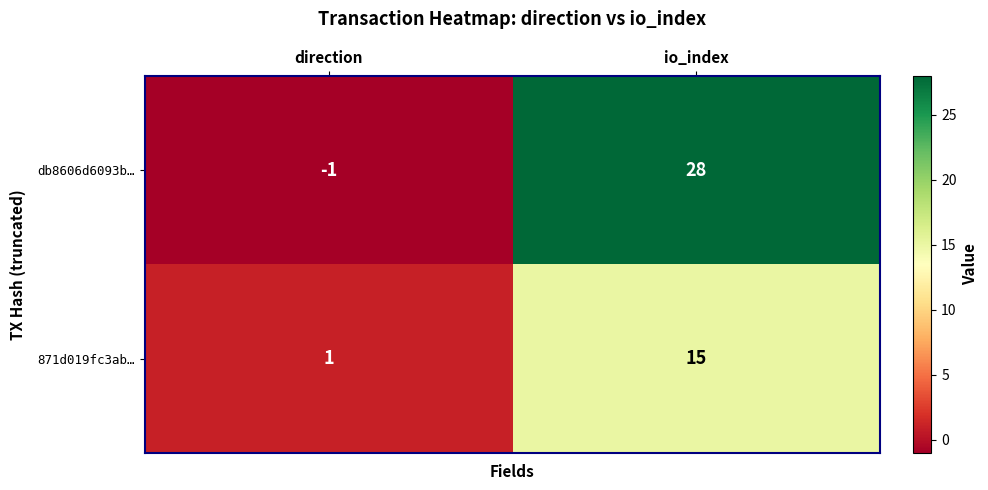

Count the number of data series in this chart.

2